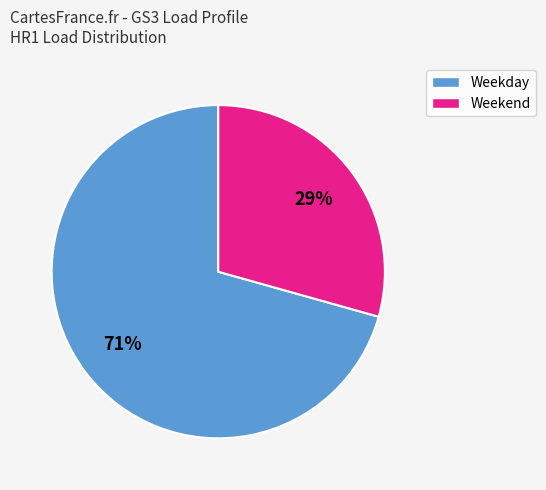

To the nearest percent, what is the average slice percentage?

50%